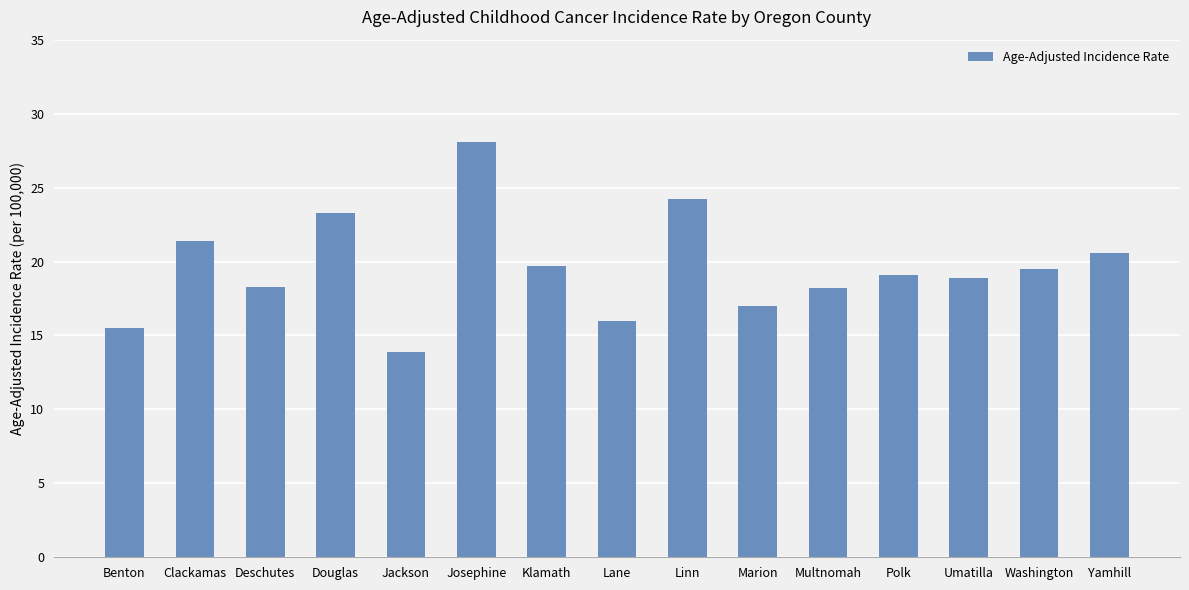

What is the sum of the values at Jackson and Multnomah?

32.1